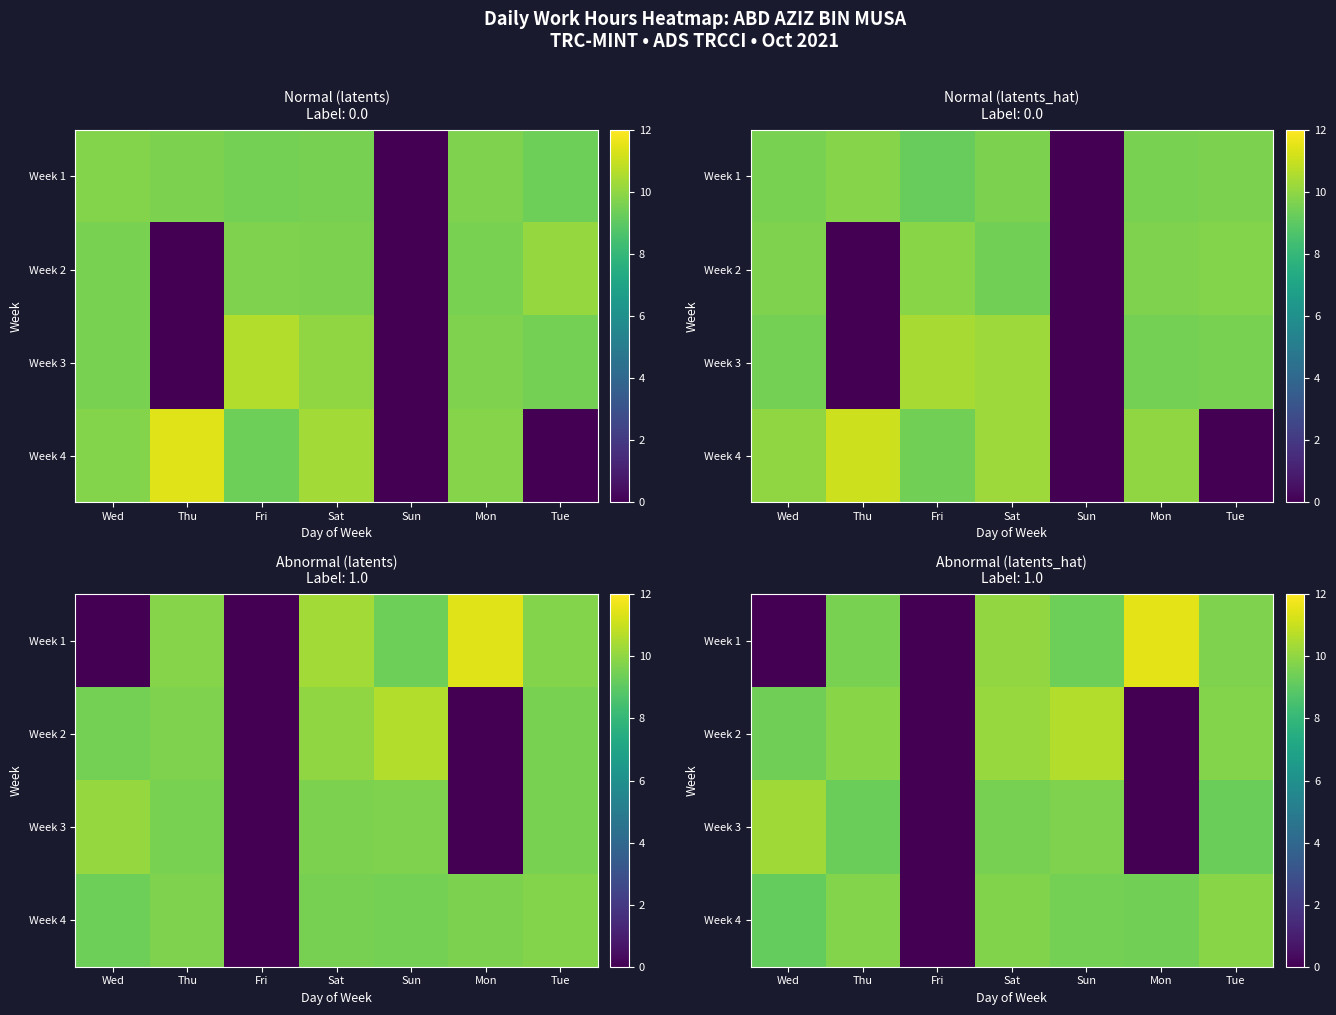

Which series has the largest total across all categories?

Week 4